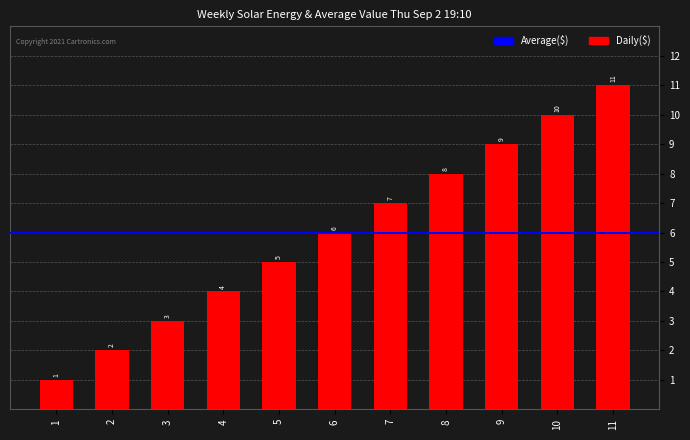

Read the value at 5.

5